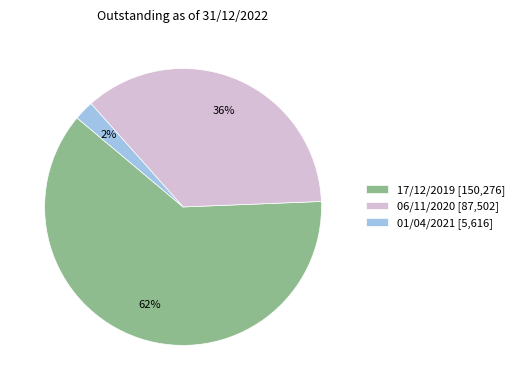

Between 06/11/2020 [87,502] and 01/04/2021 [5,616], which is larger?

06/11/2020 [87,502]